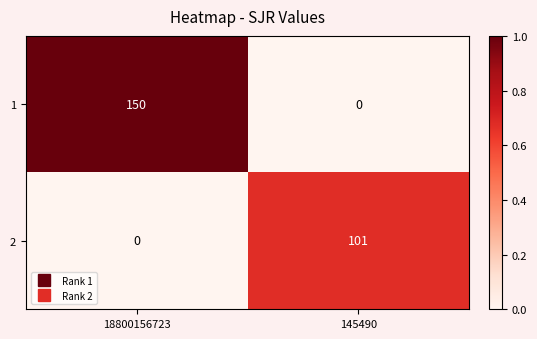

What is the sum of all 1 values?

150